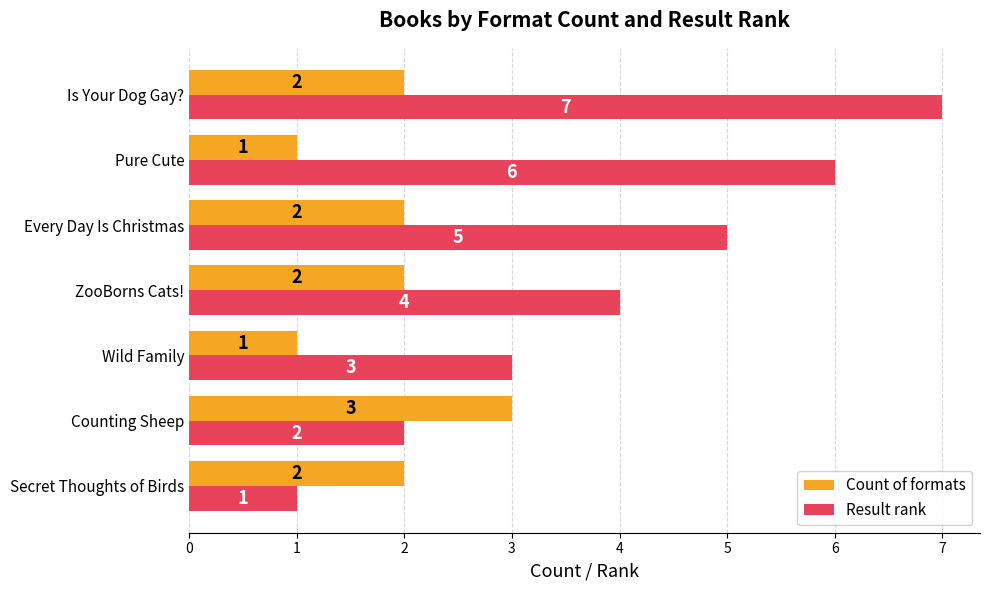

What is the difference between the second highest and minimum values in the Count of formats series?

1